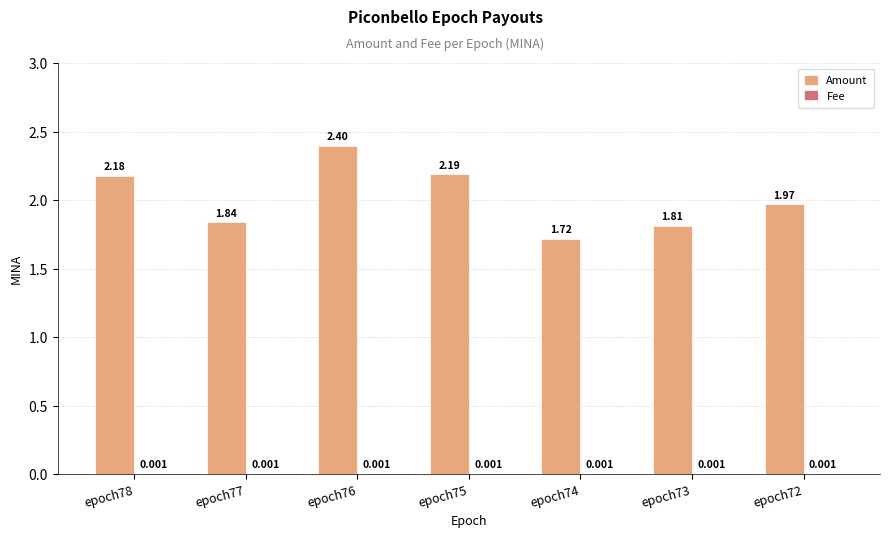

Between epoch76 and epoch72, which series saw the biggest shift?

Amount